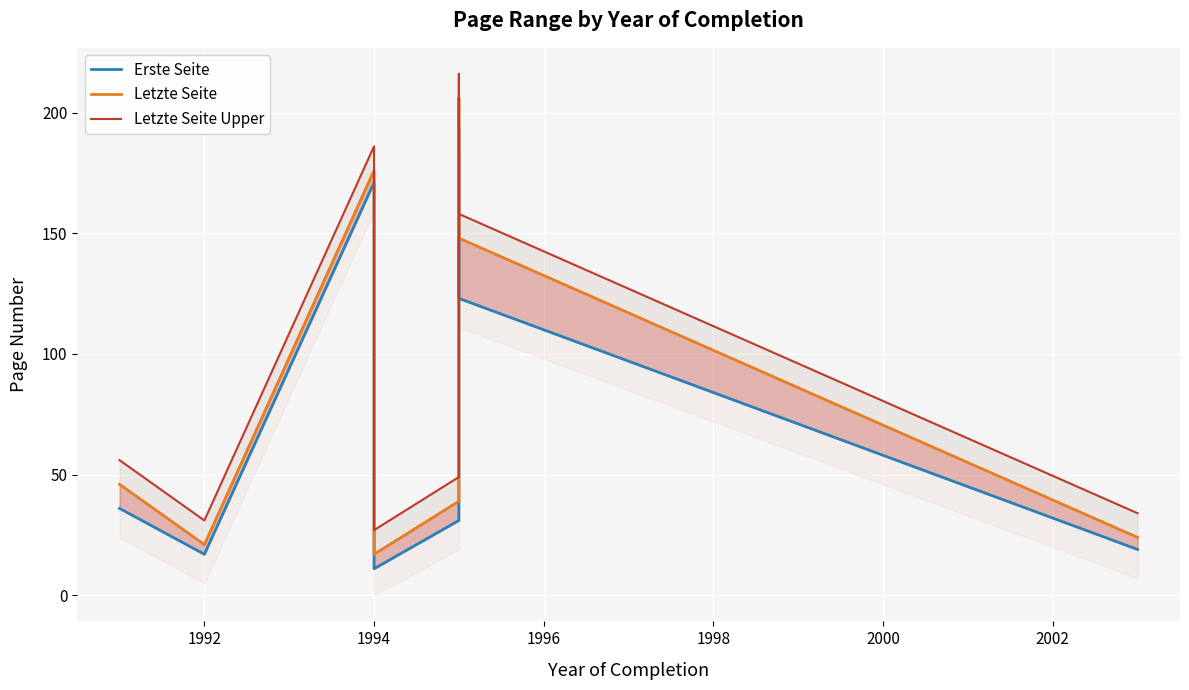

True or false: Letzte Seite has a value of 122 at 2000.

False